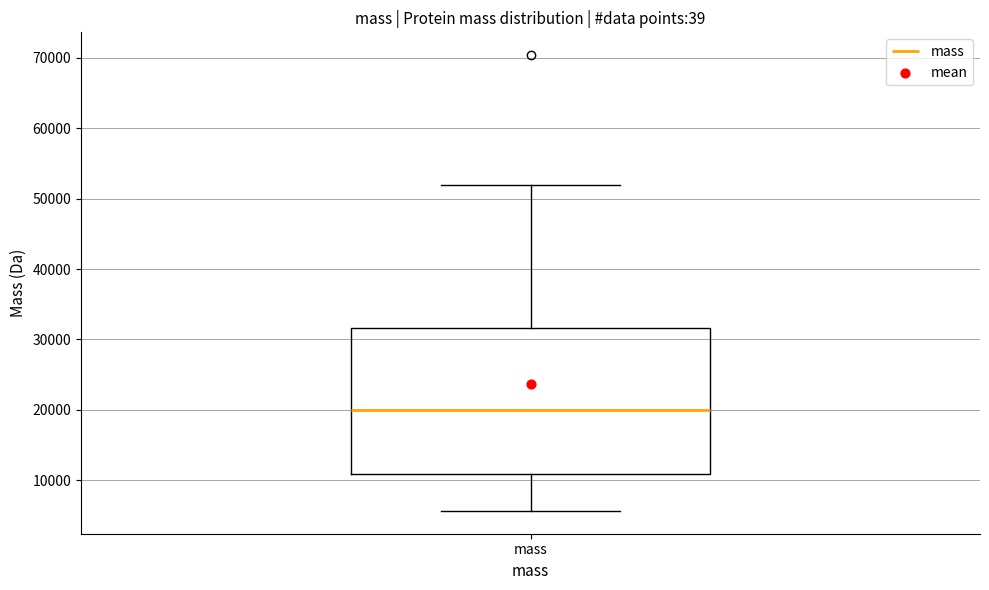

Where is the lower edge of the box for mass on the y-axis? The values are not printed on the chart, so give them approximately, as read against the axis.

11000